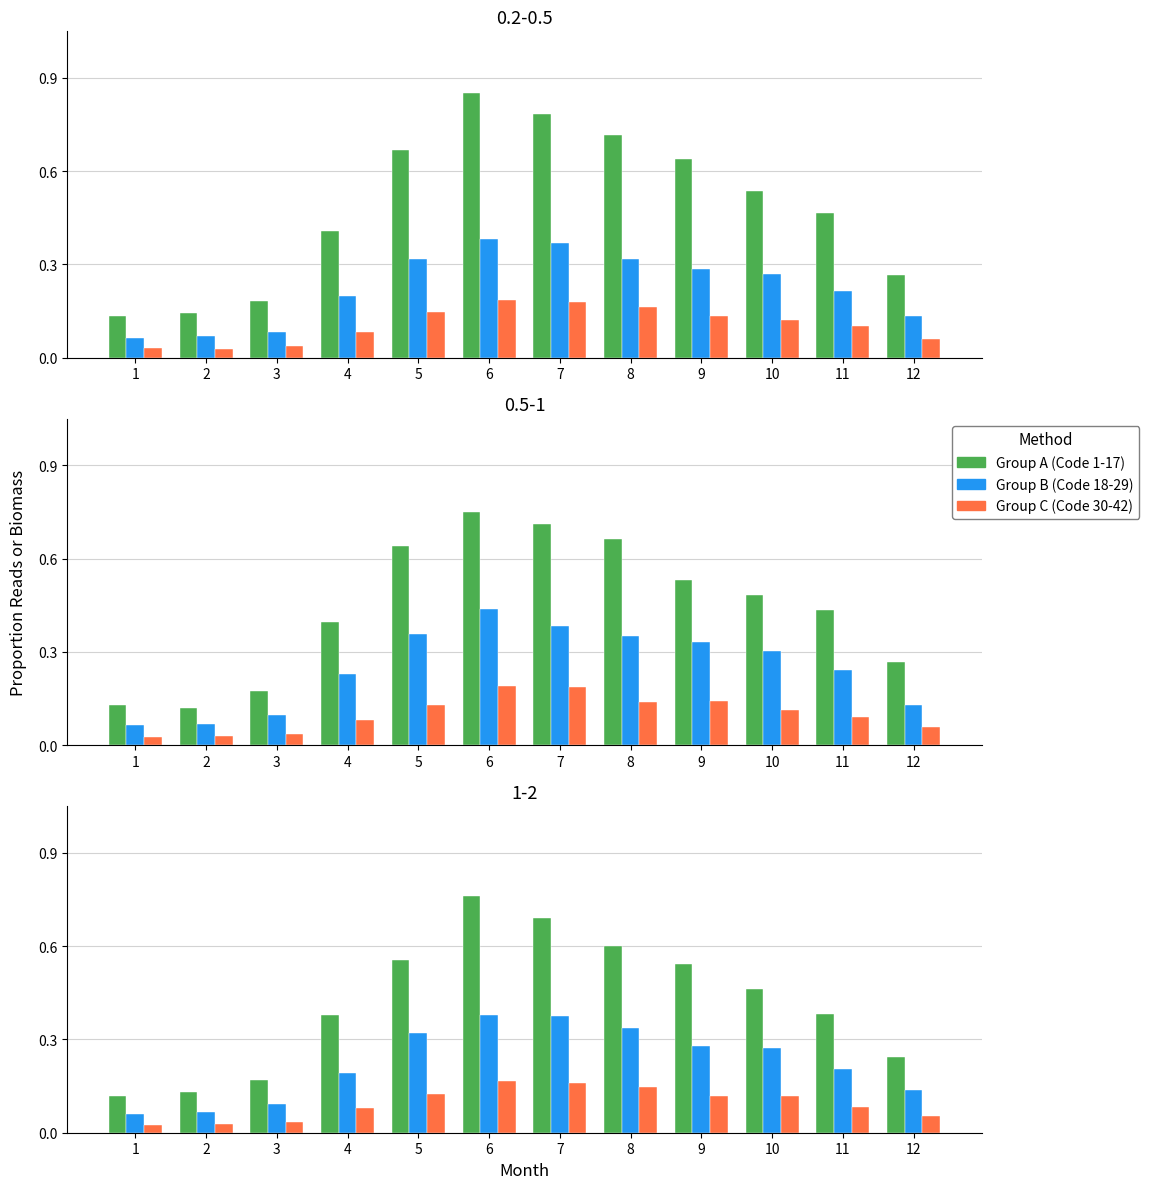

What is the spread (max minus min) of values at 10?

0.3